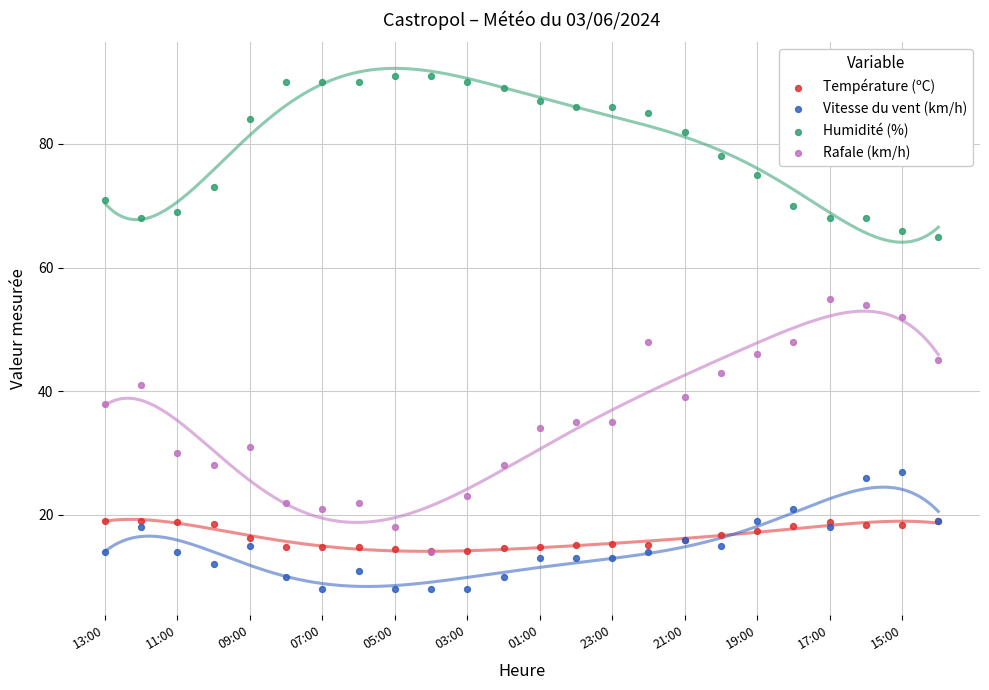

What are all the series names shown in the legend?

Température (ºC), Vitesse du vent (km/h), Humidité (%), Rafale (km/h)